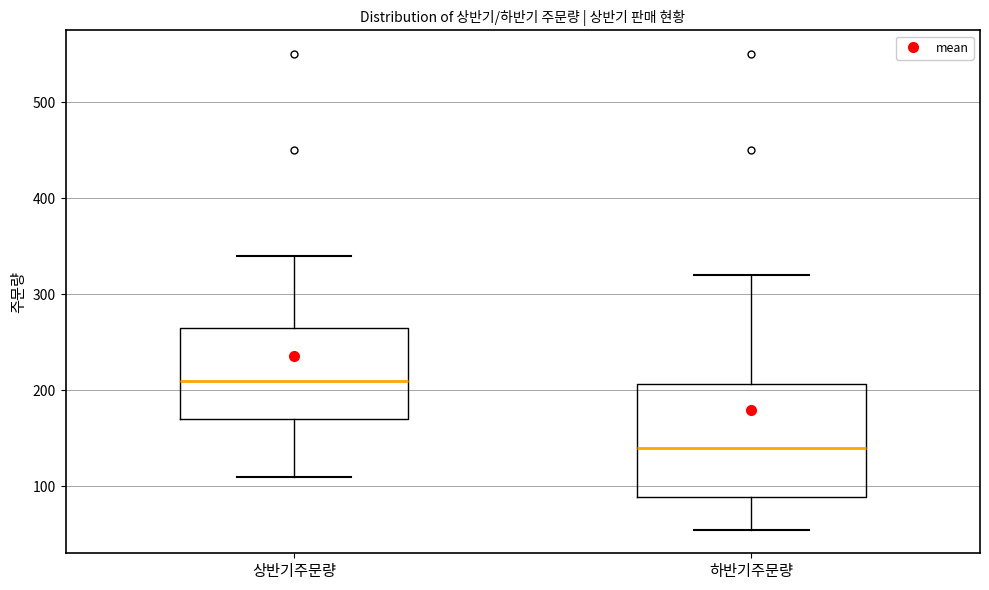

Which box's median line is the highest?

상반기주문량